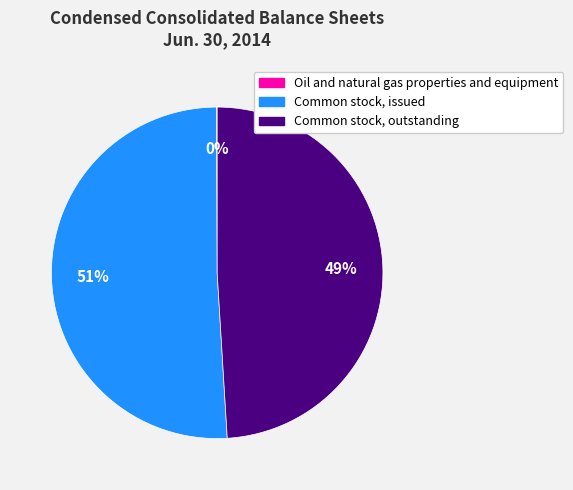

Which slice represents more than half of the pie?

Common stock, issued